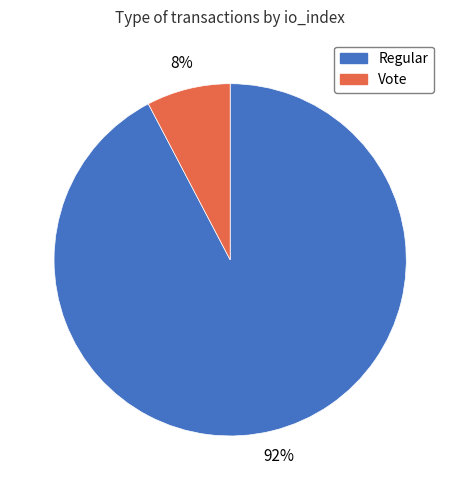

Rank the categories by value from lowest to highest.

Vote, Regular